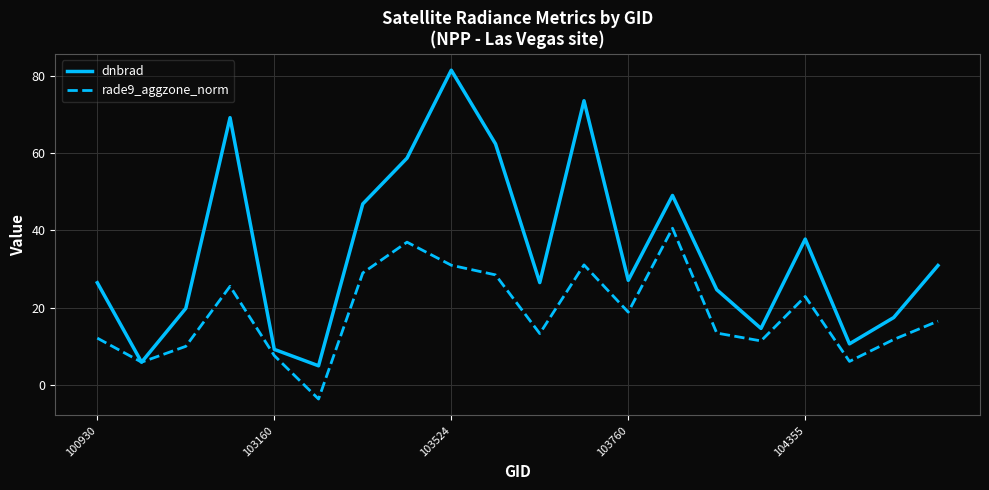

What is the lowest value of the rade9_aggzone_norm series?

-3.7